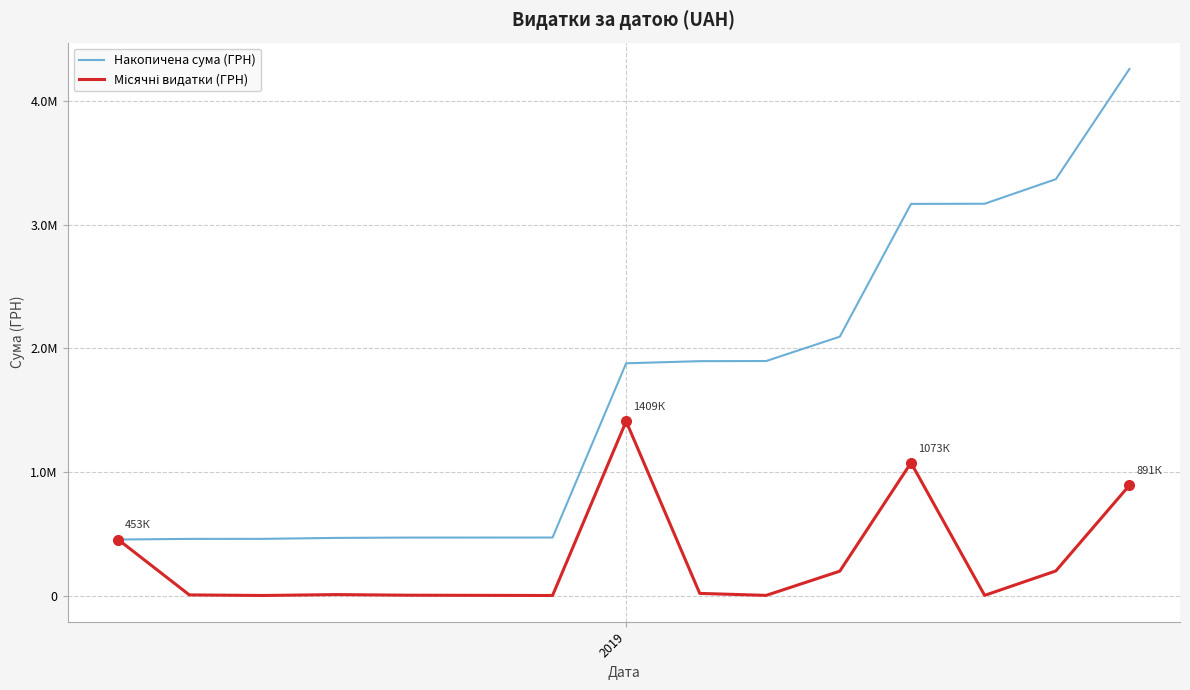

Is this an area chart (filled region under the line)?

No